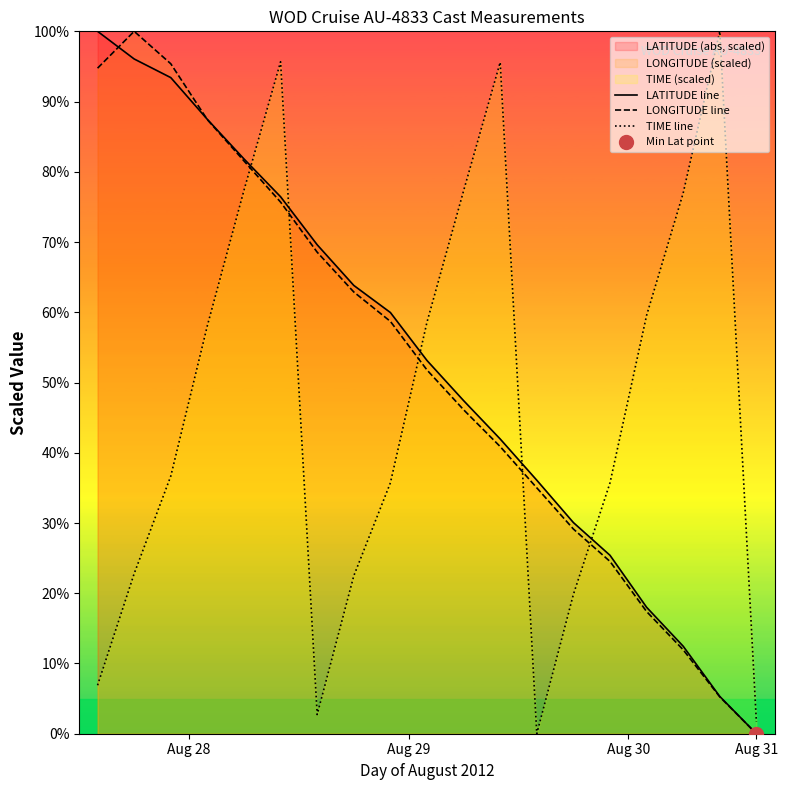

Rank the series by their maximum value, from lowest to highest.

LATITUDE line, LONGITUDE line, TIME line